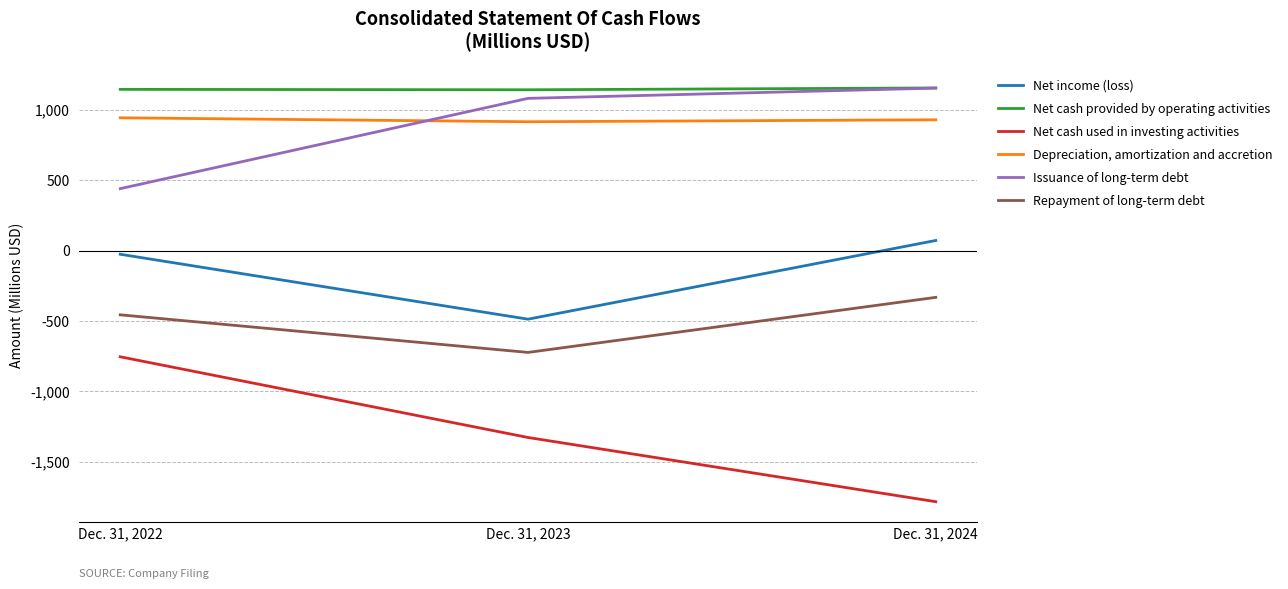

Is this an area chart (filled region under the line)?

No